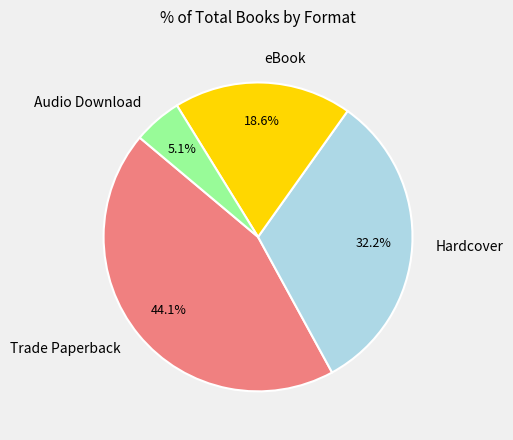

True or false: Audio Download accounts for 1% of the total.

False